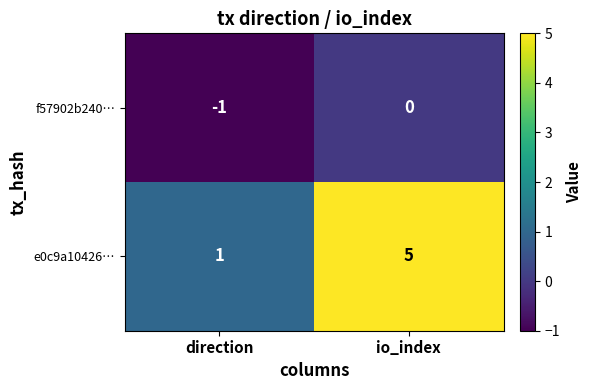

At direction, list the series in order from largest to smallest.

e0c9a10426…, f57902b240…